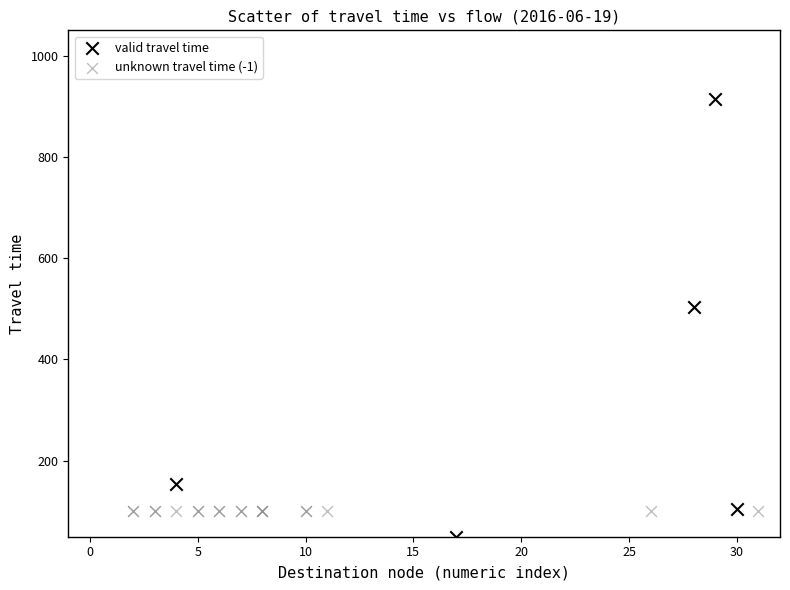

Which series reaches the minimum Y coordinate?

valid travel time